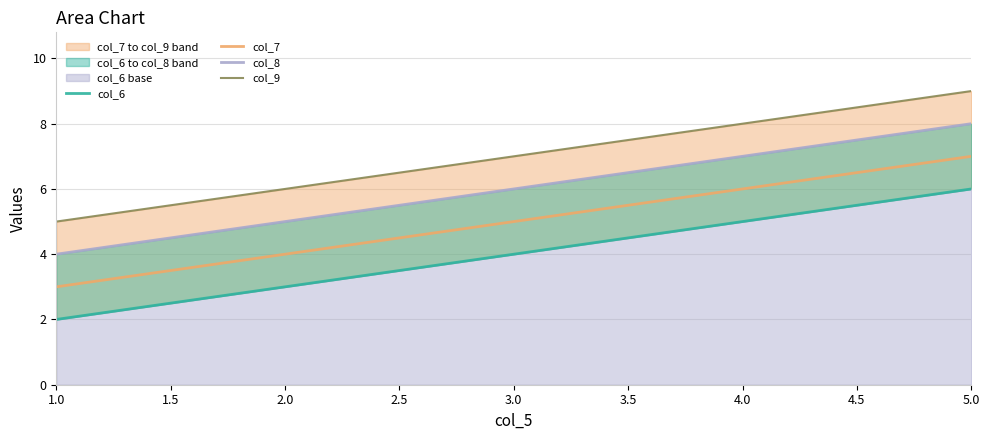

Is it true that col_7 equals 3 at 1.0?

True